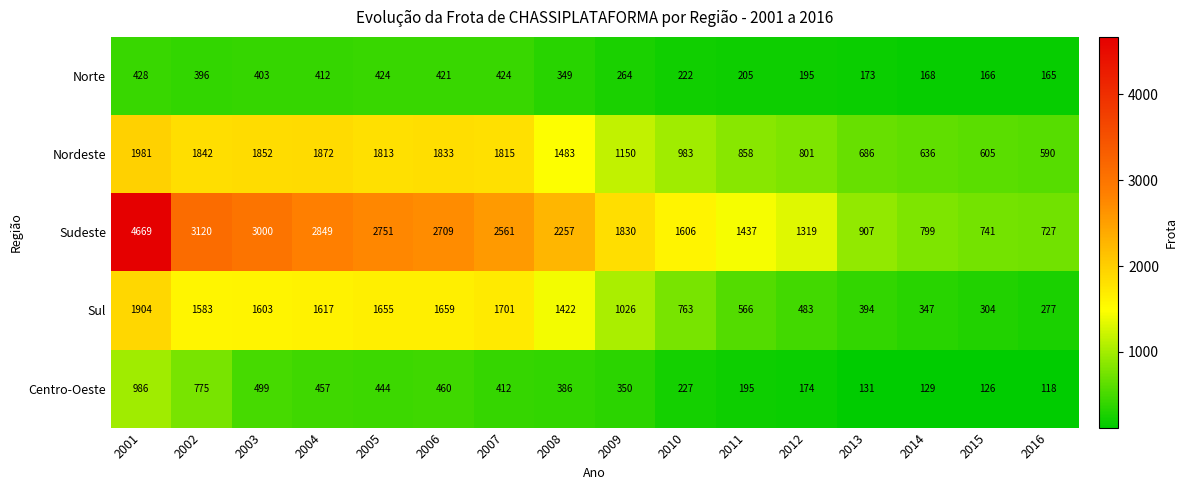

What is the minimum value shown in the chart?

118